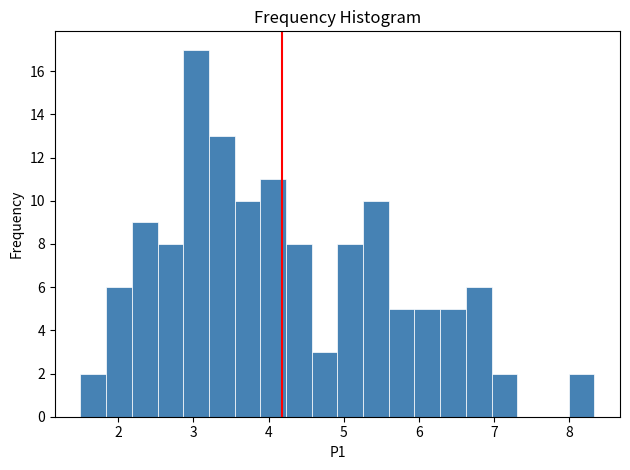

Around what value on the x-axis is the tallest bar? Give the approximate position of its centre, as read against the axis.

3.0